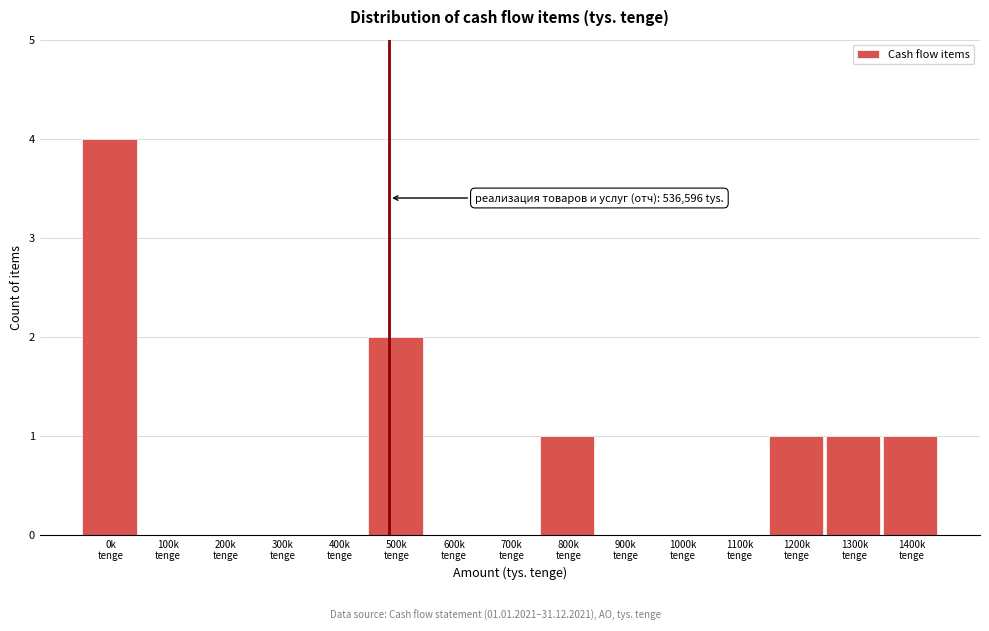

What is the maximum value shown in the chart?

4